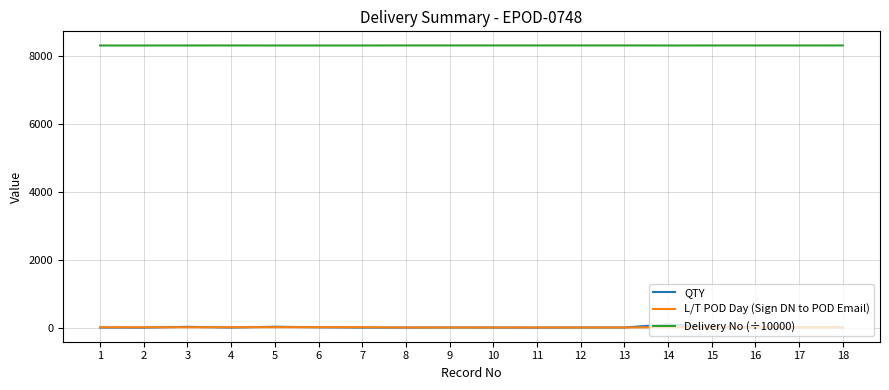

How many series are shown in this chart?

3